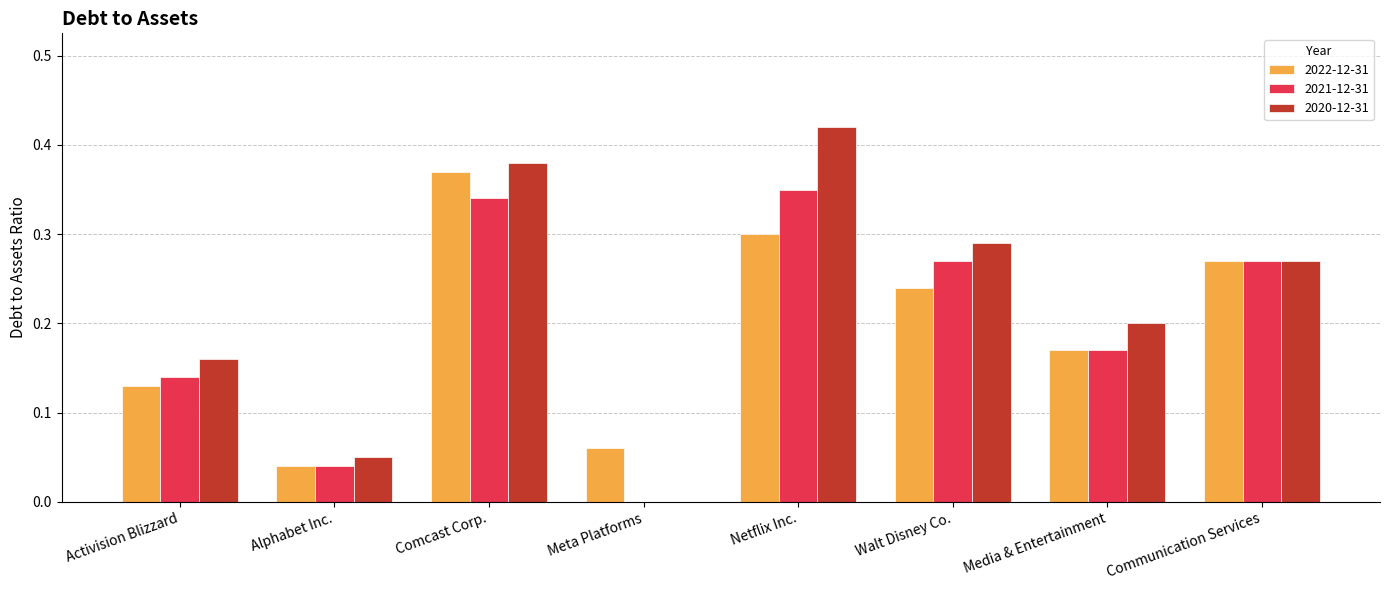

True or false: 2020-12-31 has a value of 0.4 at Communication Services.

False